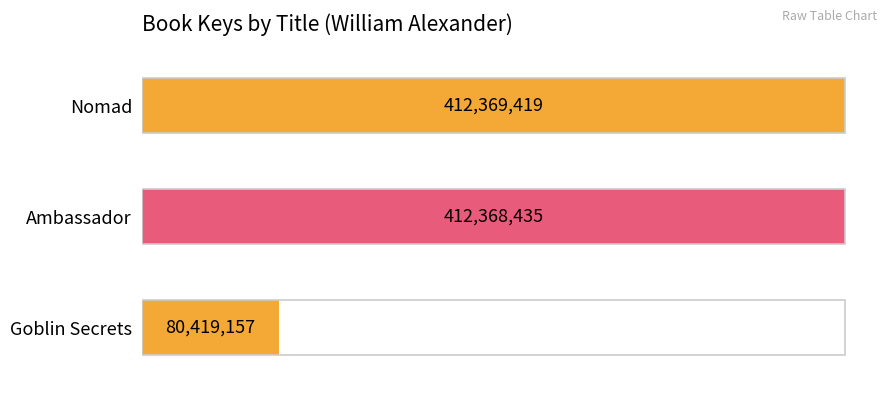

The chart shows a value of 86888652 at Ambassador. True or false?

False